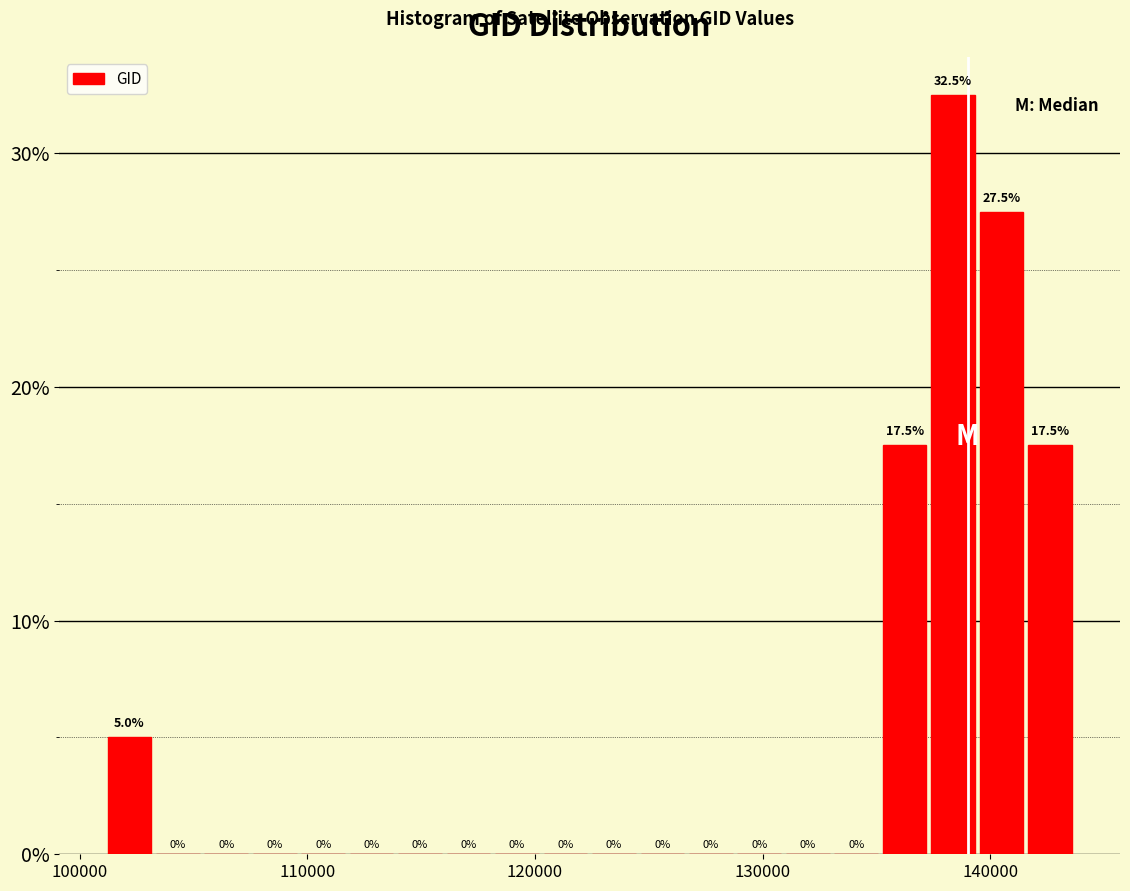

Read against the x-axis, roughly where is the centre of the tallest bar?

138000